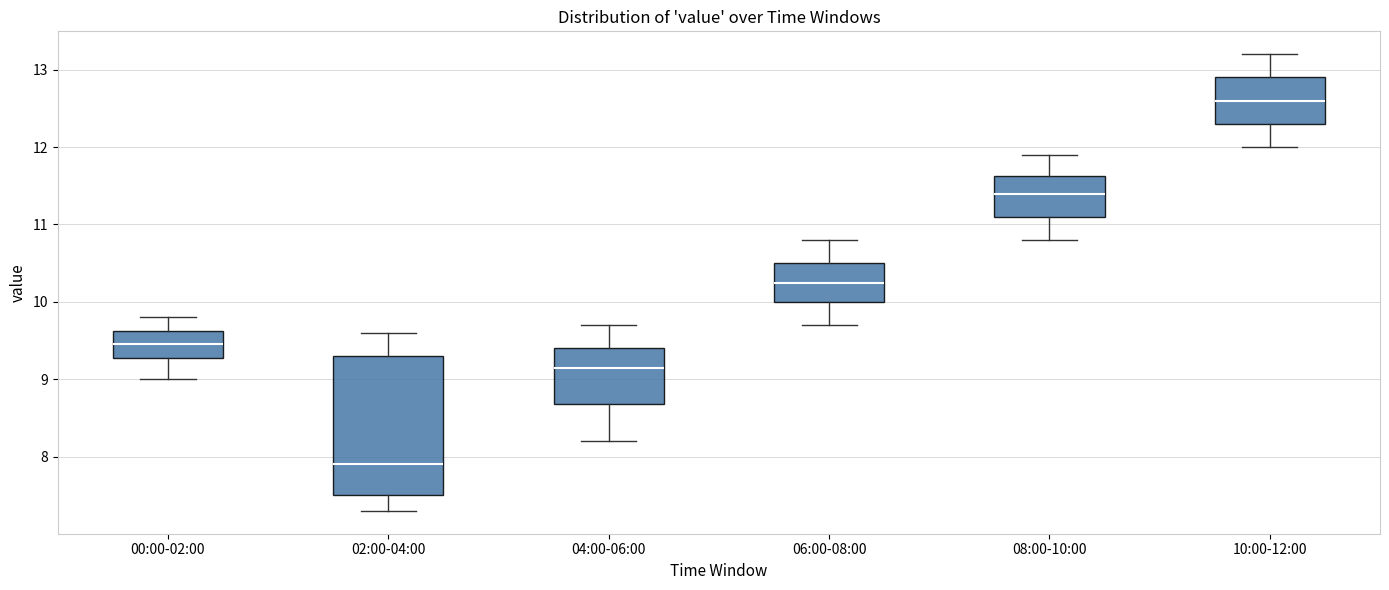

Reading left to right, read every box against the y-axis: the position of its median line, the range the box covers, and the ends of its whiskers. The values are not printed on the chart, so give them approximately, as read against the axis.

00:00-02:00: median 9.5, box 9.3 to 9.6, whiskers 9.0 to 9.8
02:00-04:00: median 7.9, box 7.5 to 9.3, whiskers 7.3 to 9.6
04:00-06:00: median 9.2, box 8.7 to 9.4, whiskers 8.2 to 9.7
06:00-08:00: median 10.3, box 10.0 to 10.5, whiskers 9.7 to 10.8
08:00-10:00: median 11.4, box 11.1 to 11.6, whiskers 10.8 to 11.9
10:00-12:00: median 12.6, box 12.3 to 12.9, whiskers 12.0 to 13.2